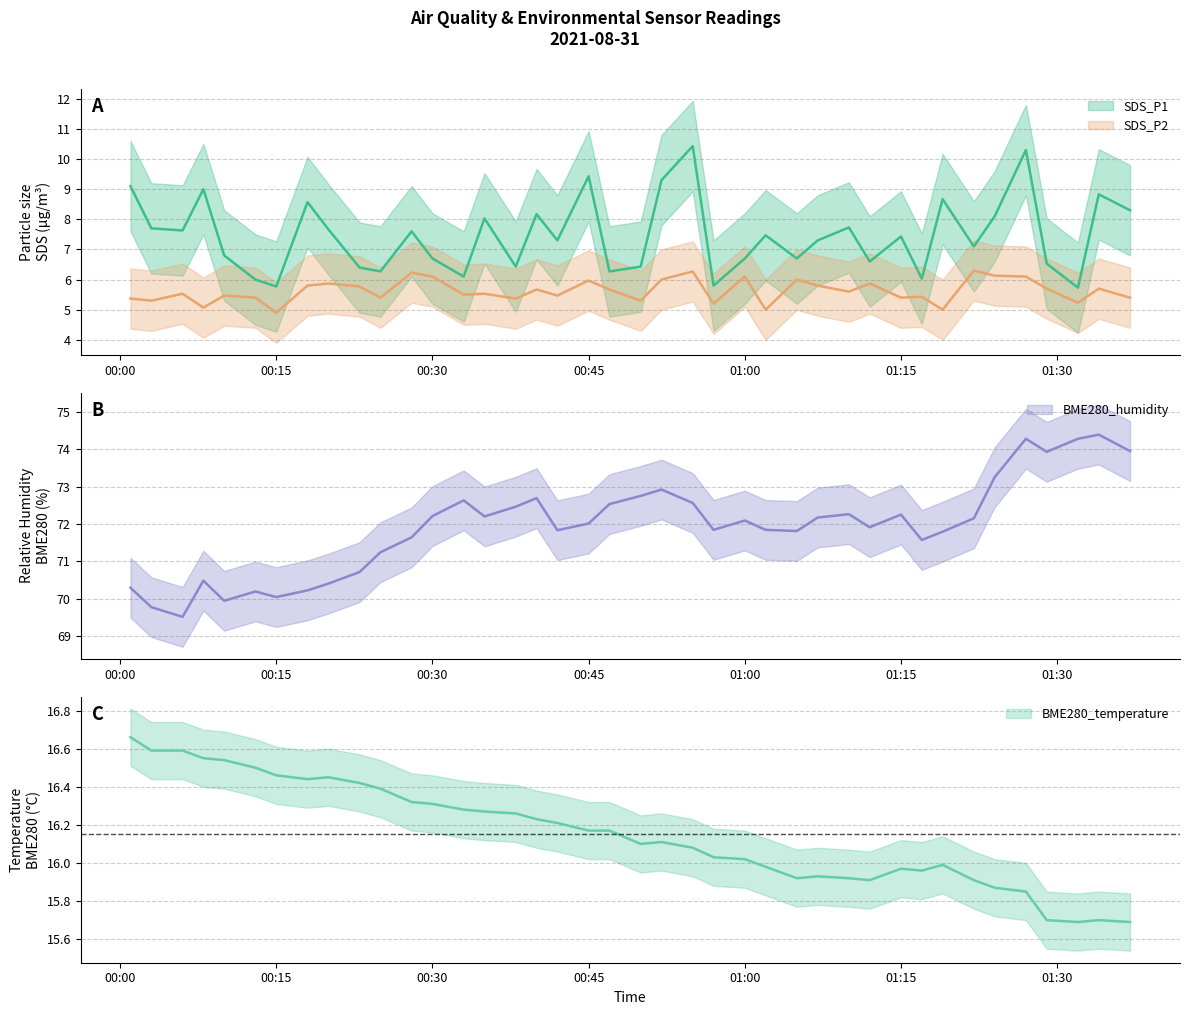

The value of SDS_P2 at 2021/08/31 01:24 is 6.1. True or false?

True